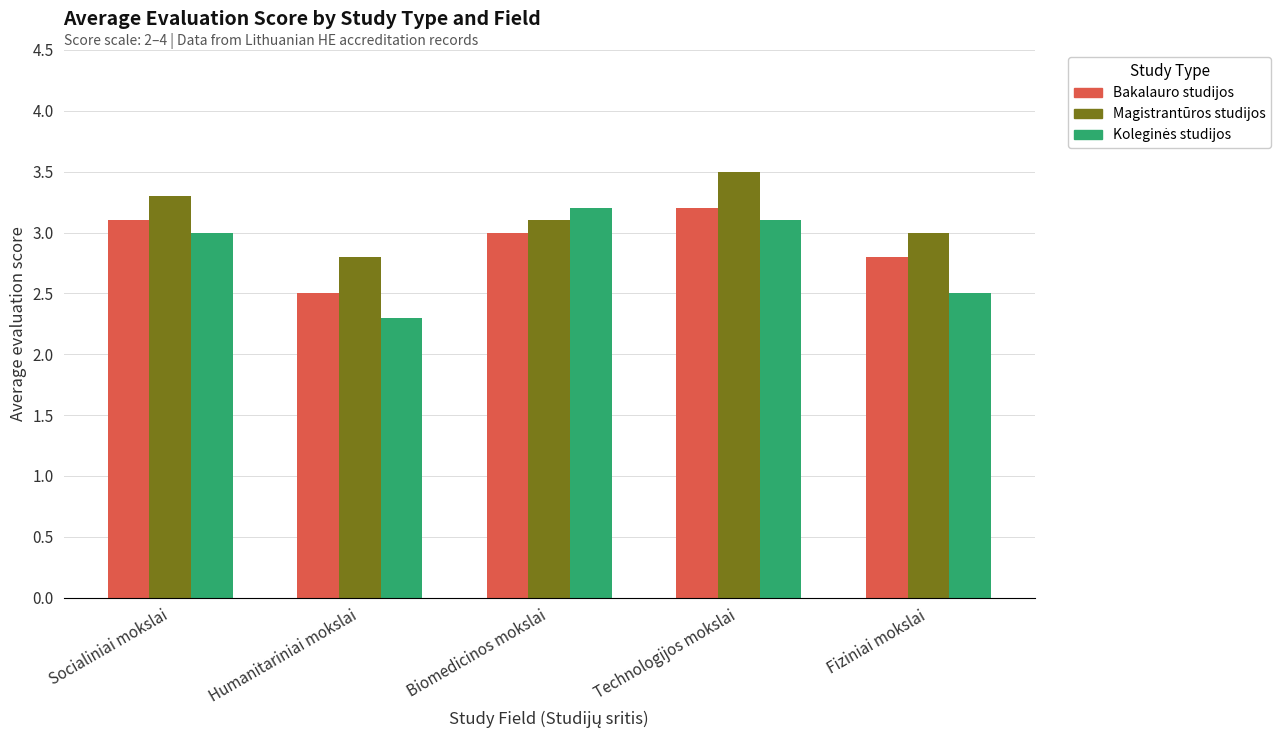

Count the Magistrantūros studijos values in the range 3 to 4.

4